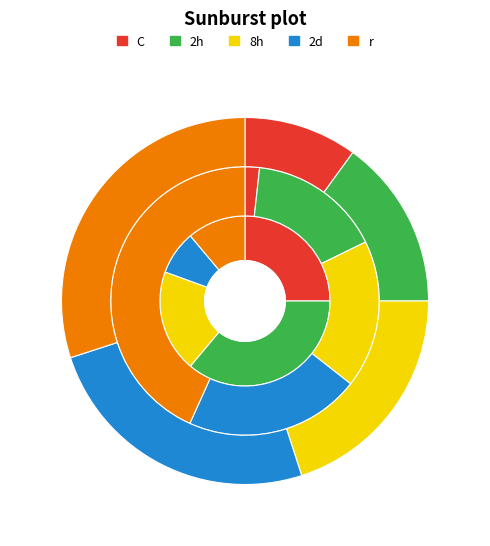

Does any single category account for the majority?

No